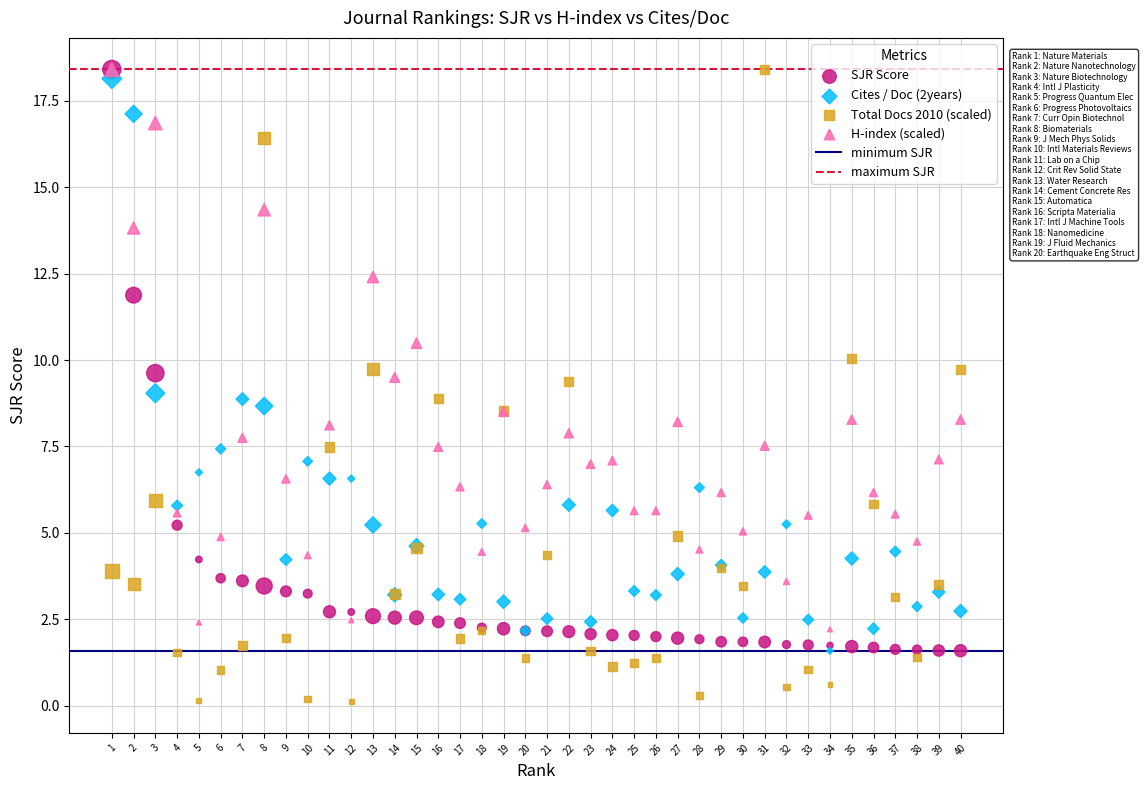

Which series reaches the minimum Y coordinate?

Total Docs 2010 (scaled)